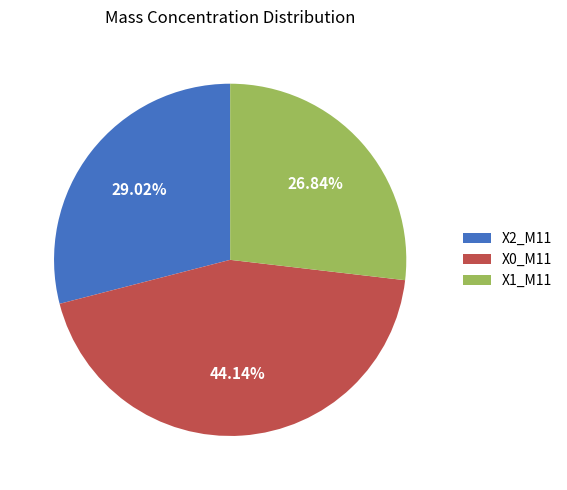

Does X2_M11 represent more than half of the total?

No